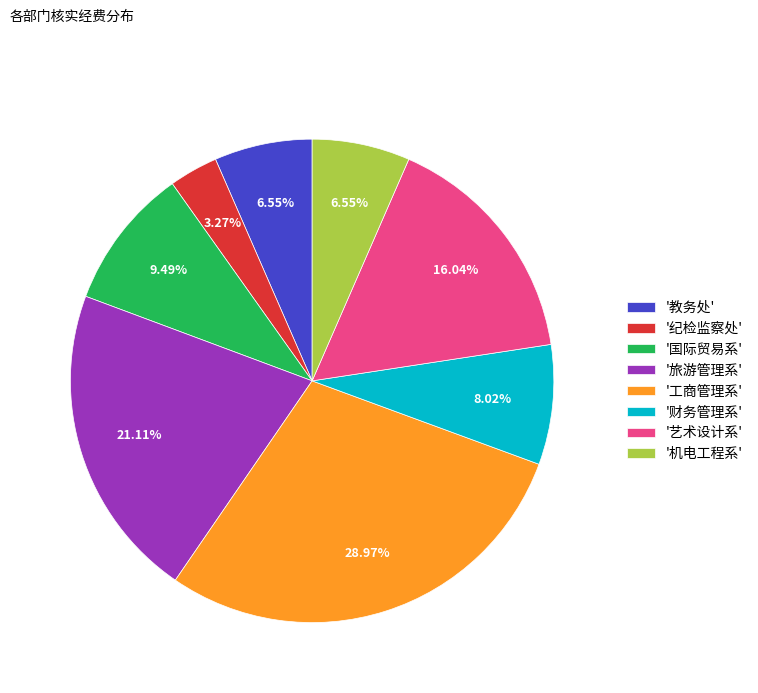

Is the sum of '财务管理系' and '教务处' greater than half?

No